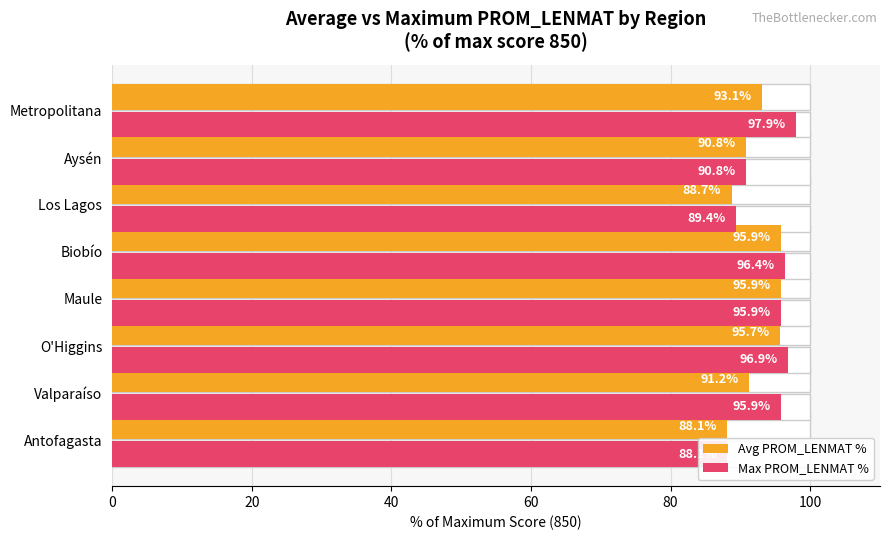

What is the average value of the Avg PROM_LENMAT % series?

92.4